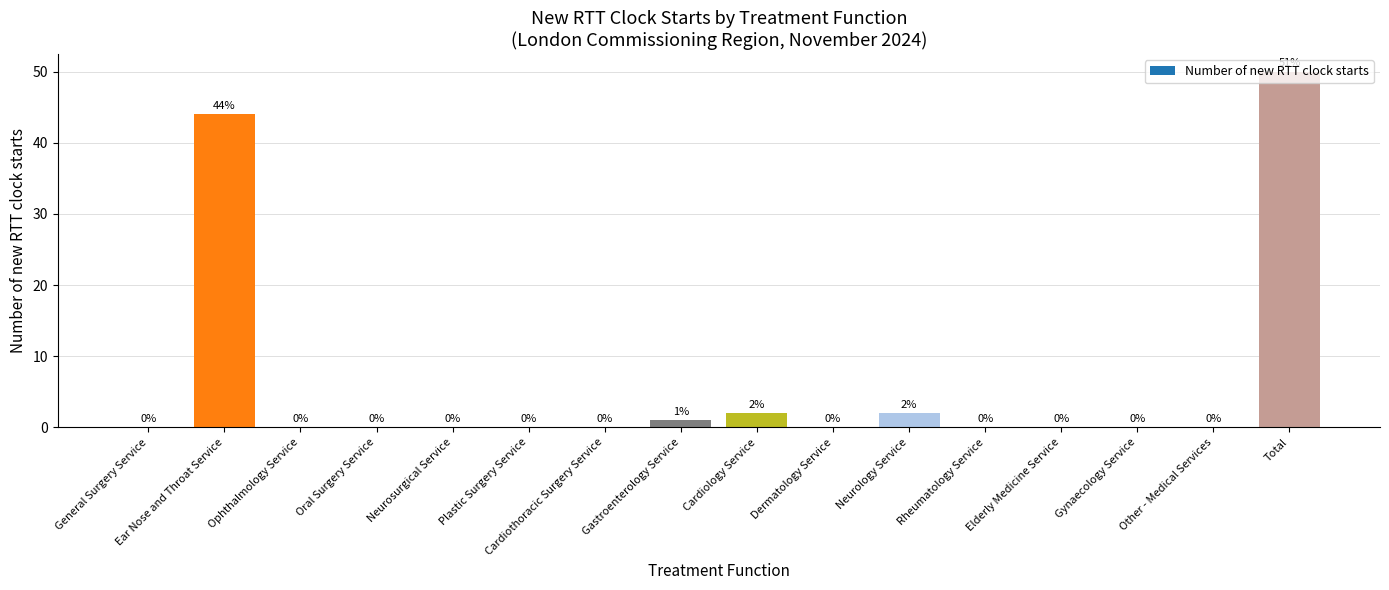

Is it true that the value at Cardiothoracic Surgery Service is -18?

False